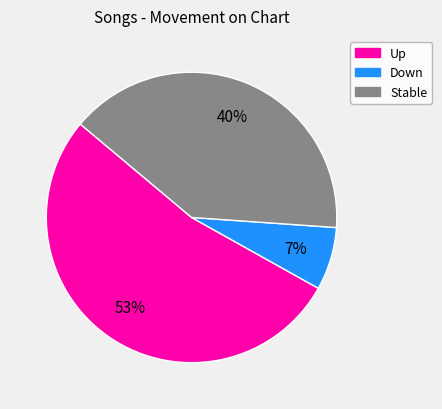

Is there a majority slice in this chart?

Yes